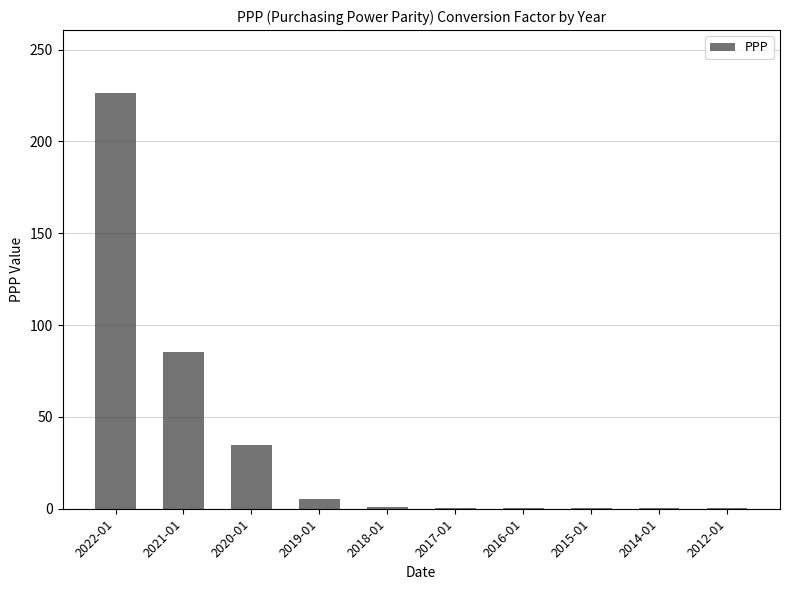

The chart shows a value of 5.3 at 2019-01. True or false?

True